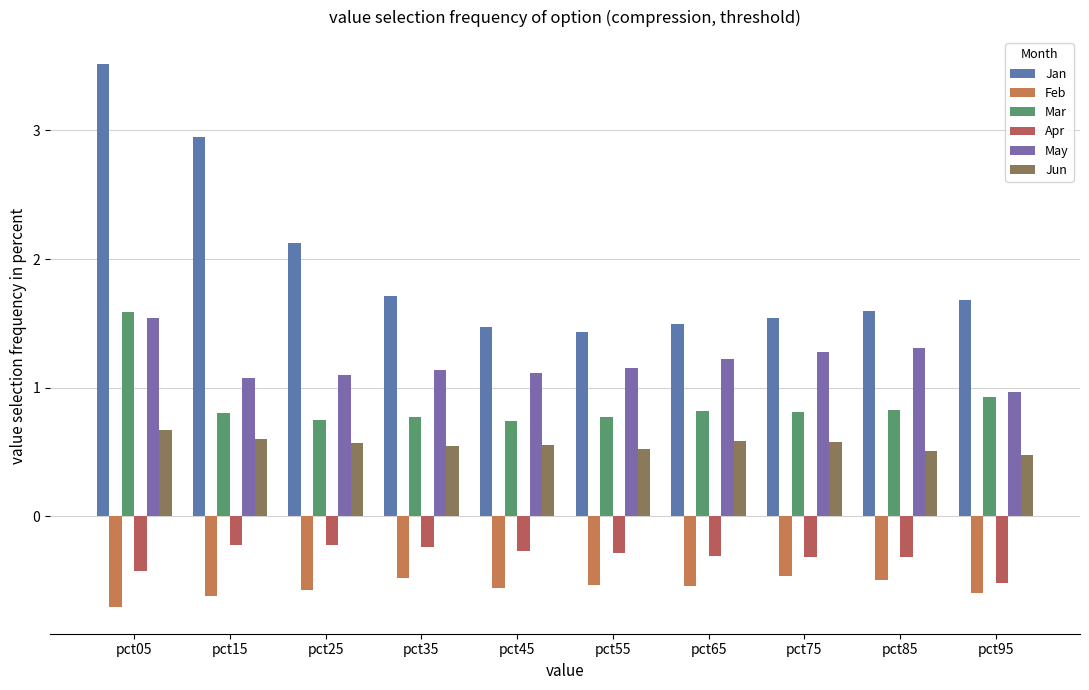

Is the value of Jan at pct85 greater than the value of Feb at pct15?

Yes